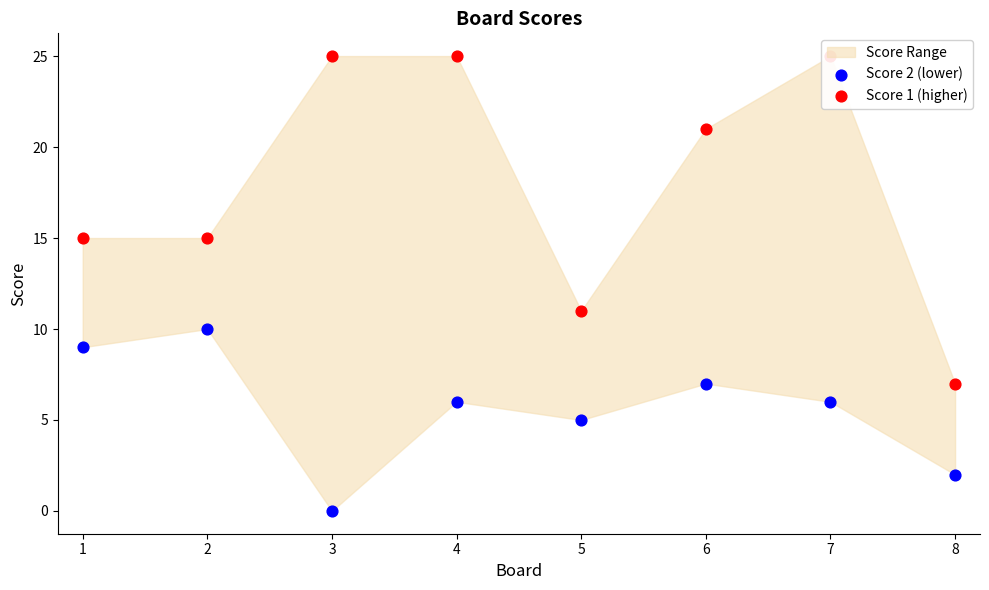

Which series has the largest total across all categories?

Score 1 (higher)